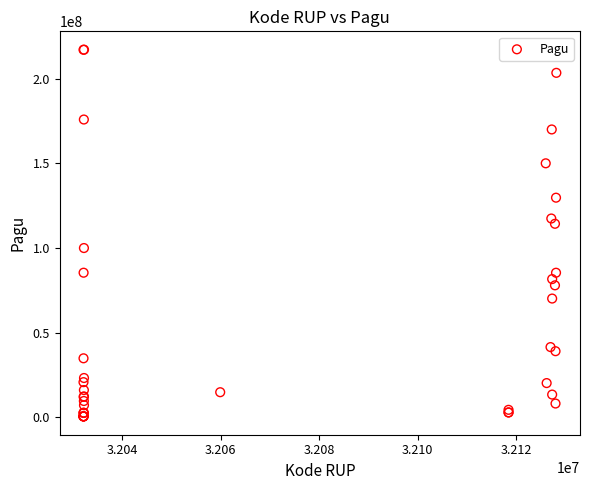

What Y value in the scatter plot is closest to 108830000?

114296000